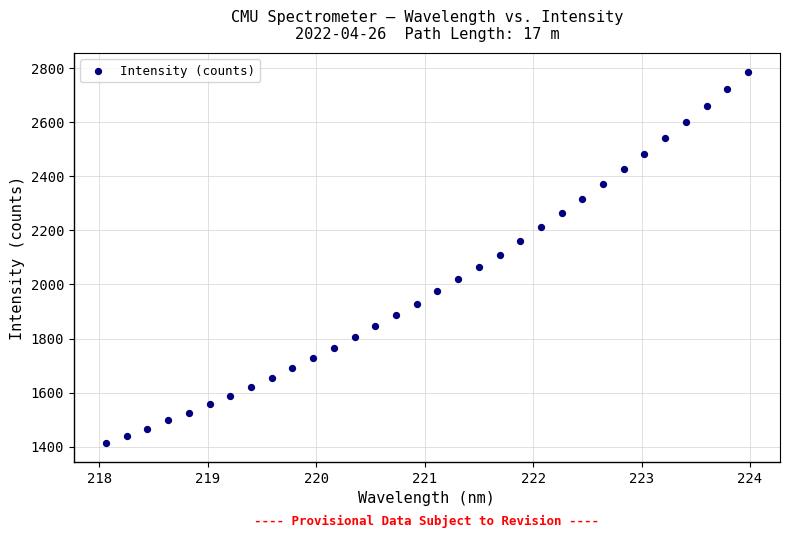

What is the range of Y values (max minus min)?

1373.1